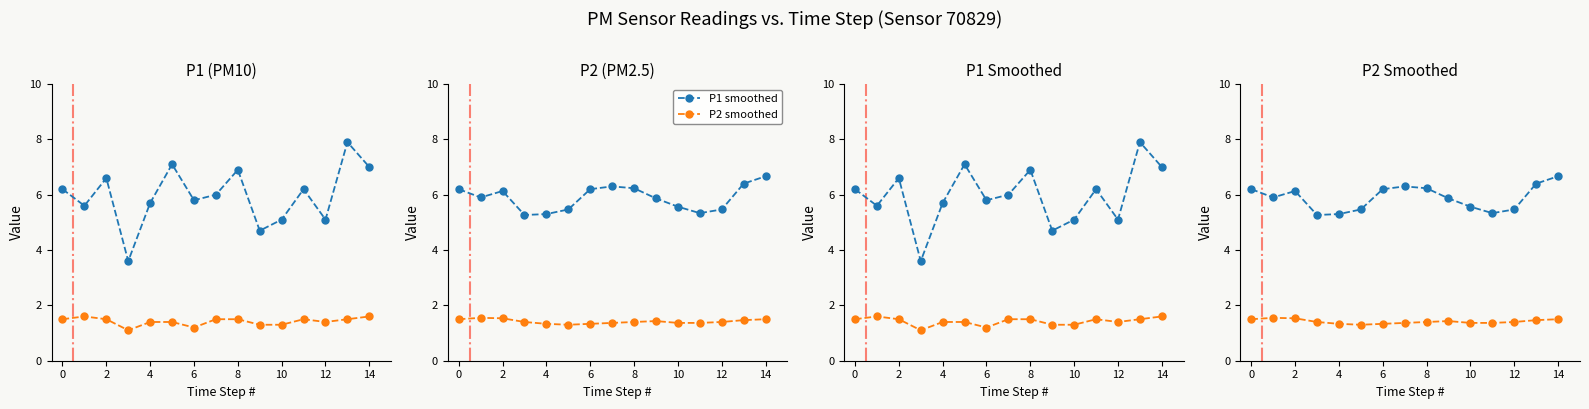

Which has a higher value, 13 or 4?

13